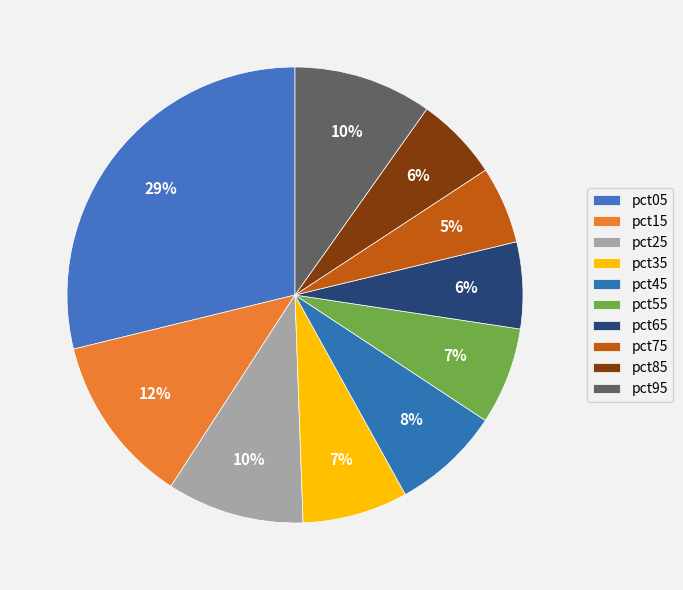

Is the sum of pct35 and pct55 greater than half?

No